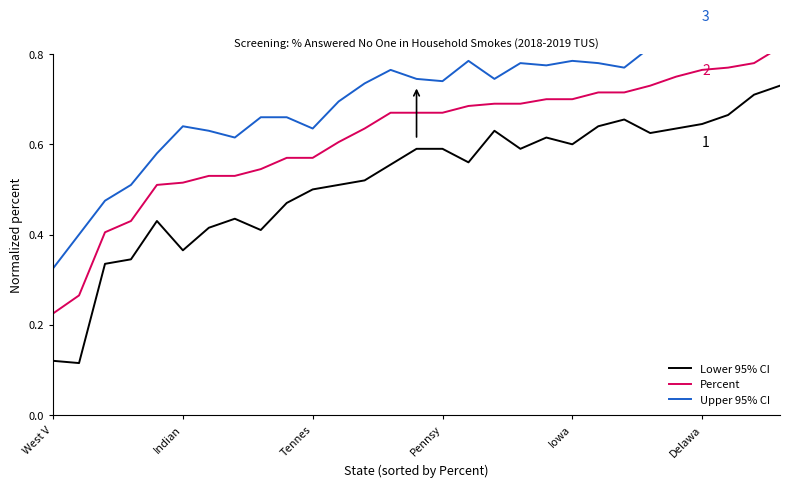

Is it true that Lower 95% CI equals 0.2 at Indian?

False